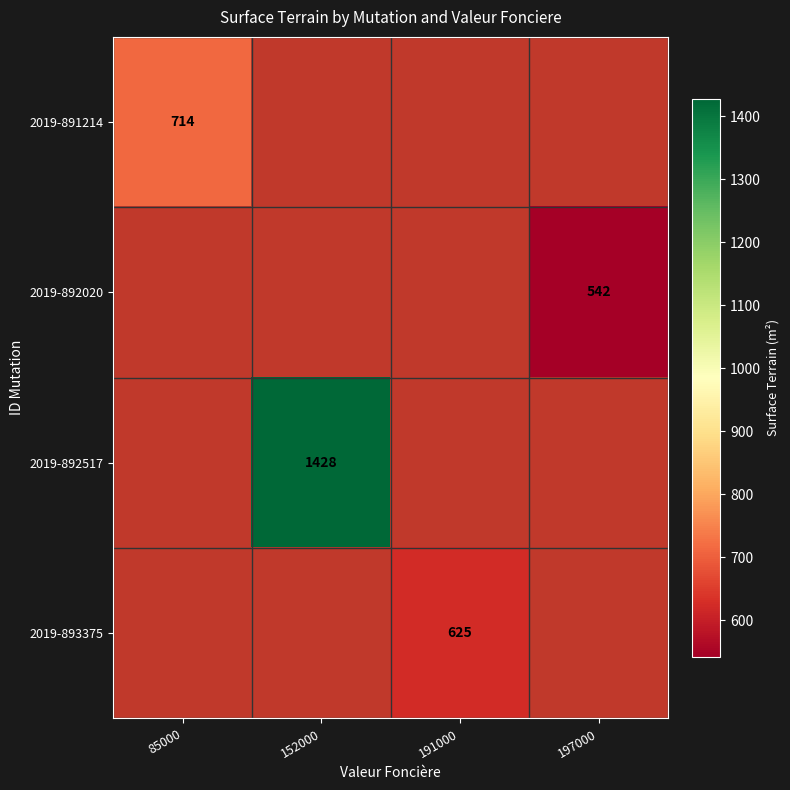

Which category has the lowest value across all series?

197000